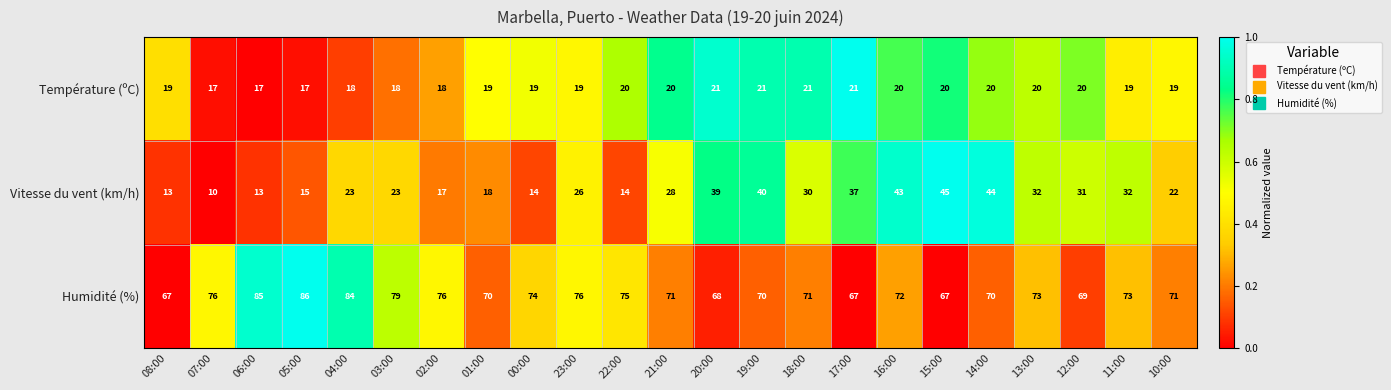

What is the average value of the Humidité (%) series?

73